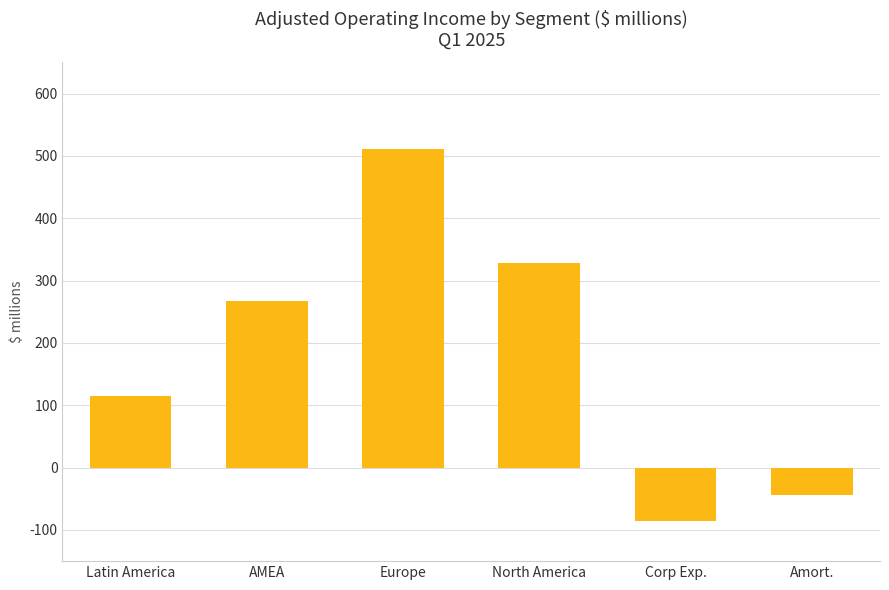

What is the label of the 6th bar from the left?

Amort.